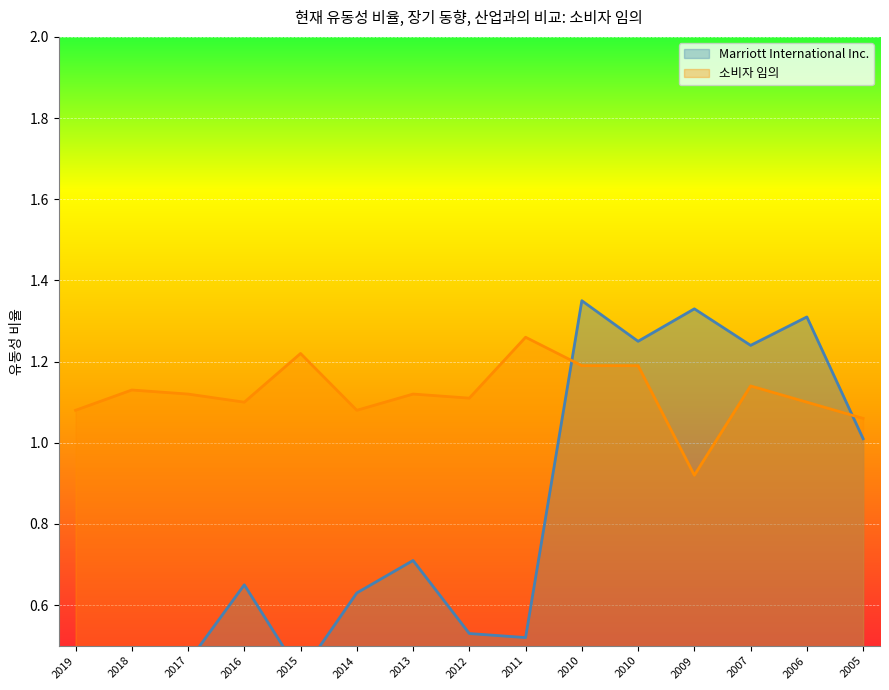

Which series has the largest range (max minus min)?

Marriott International Inc.